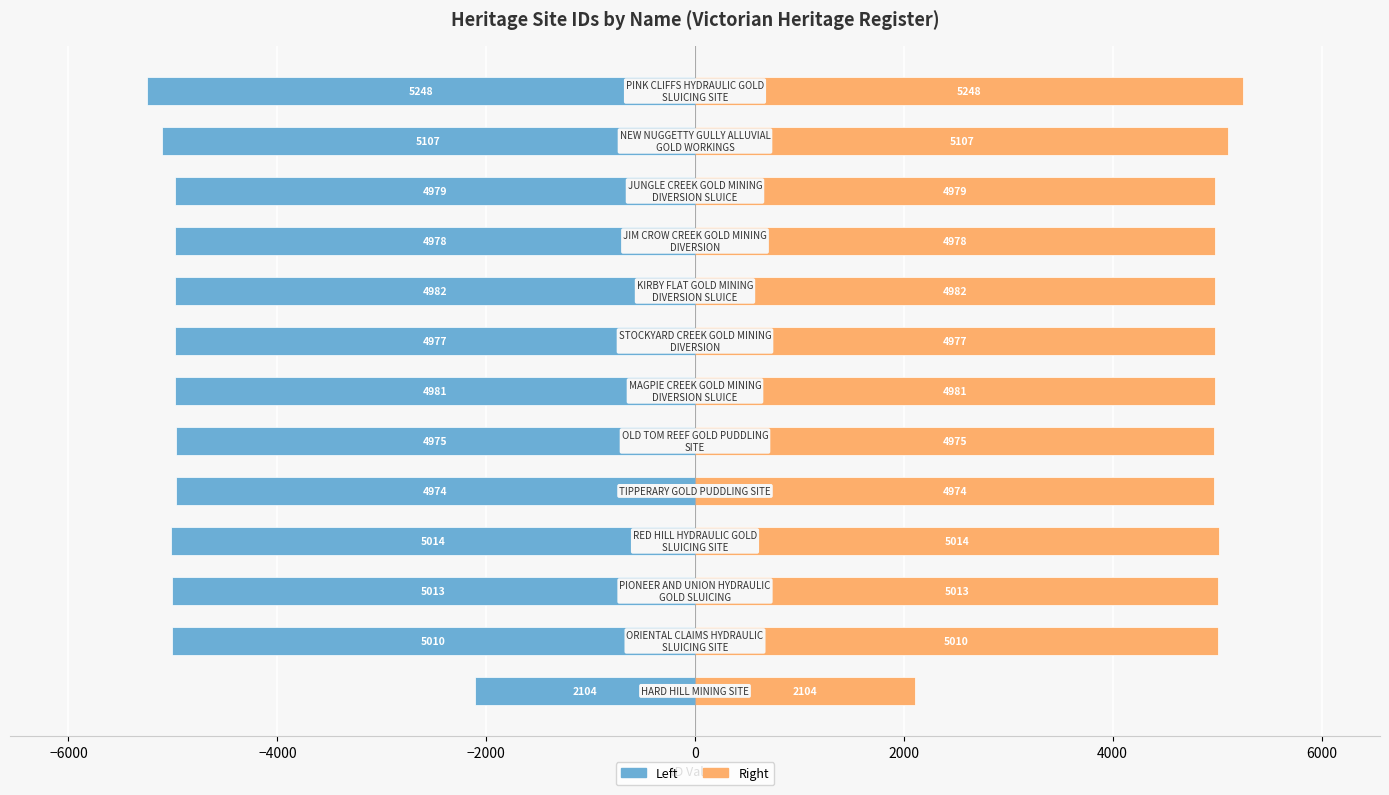

Which series has the largest total across all categories?

ID (right)